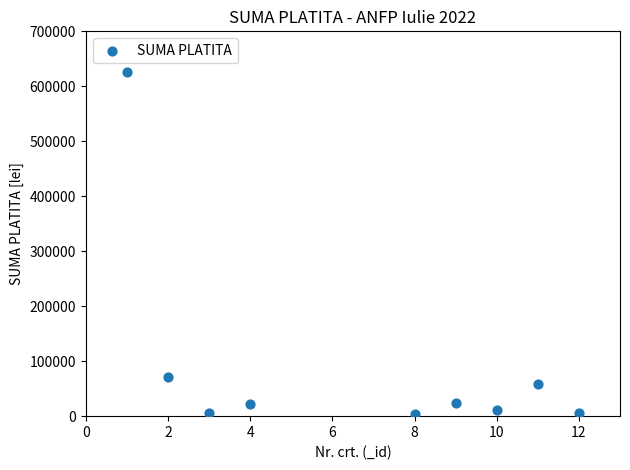

What is the average X value?

7